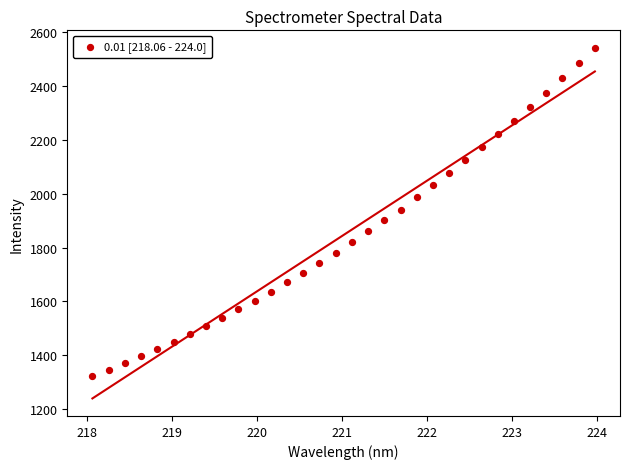

What is the range of Y values (max minus min)?

1220.3